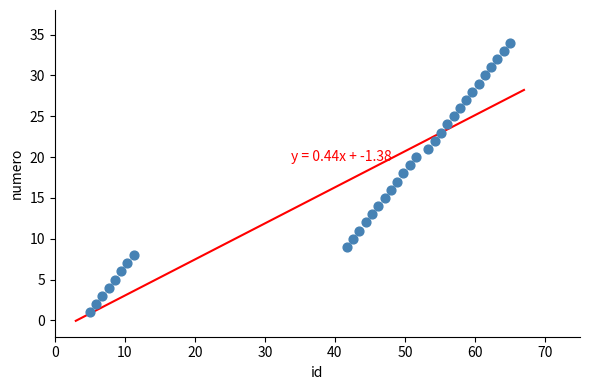

What is the range of Y values (max minus min)?

33